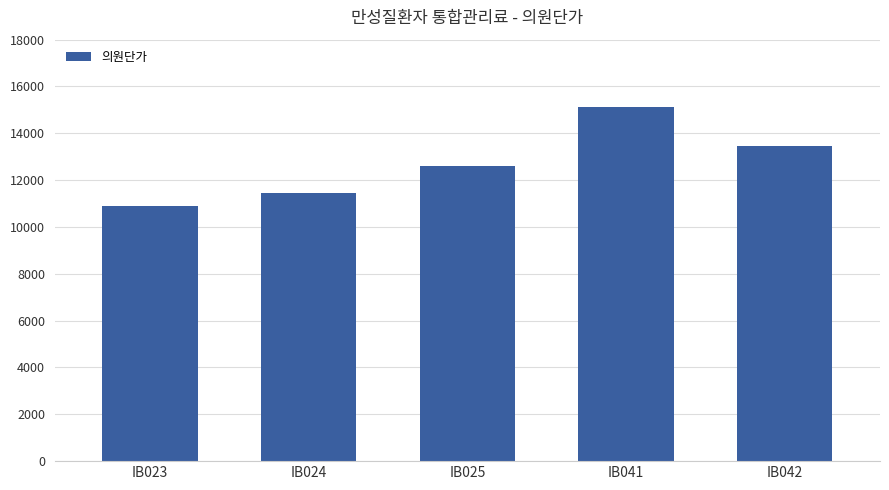

What is the average value?

12712